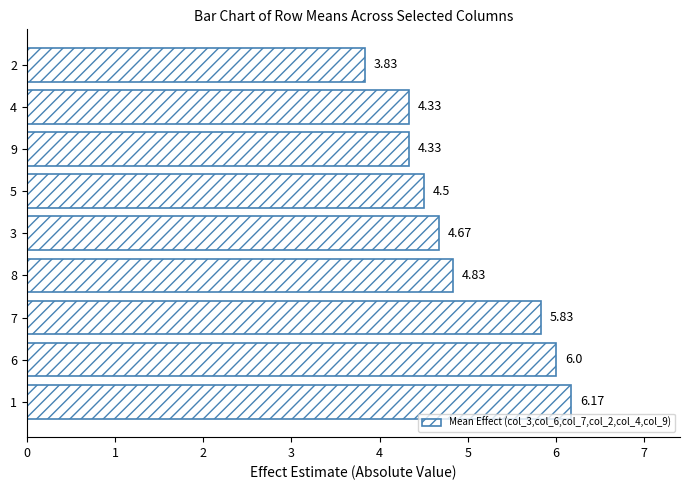

What is the difference between the second highest and minimum values?

2.2